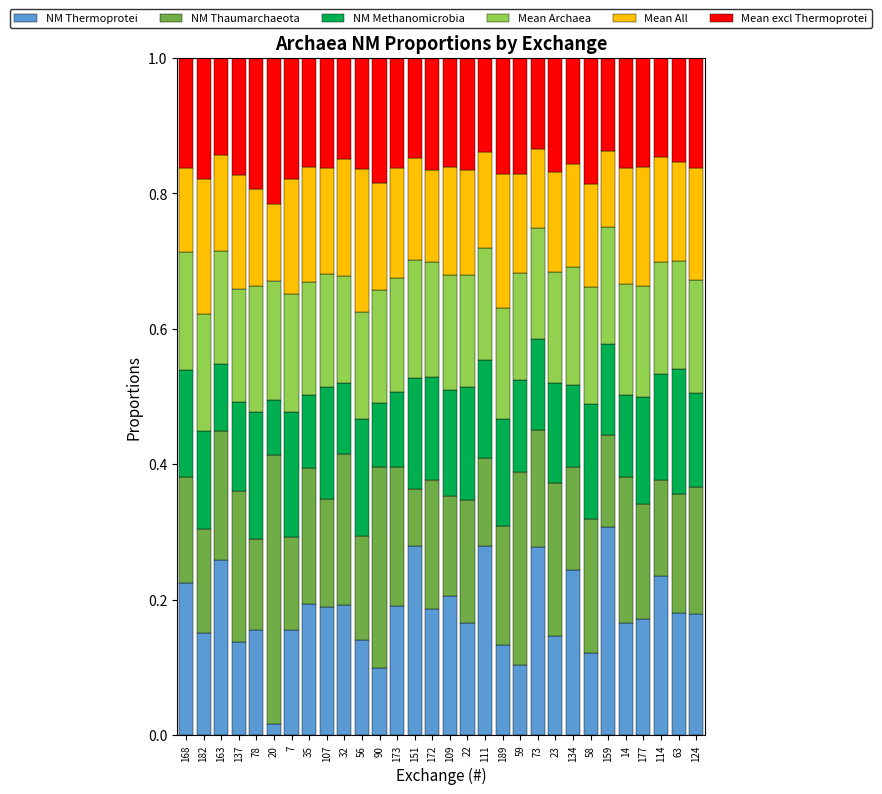

True or false: NM Thermoprotei has a value of 0.2 at 182.

True